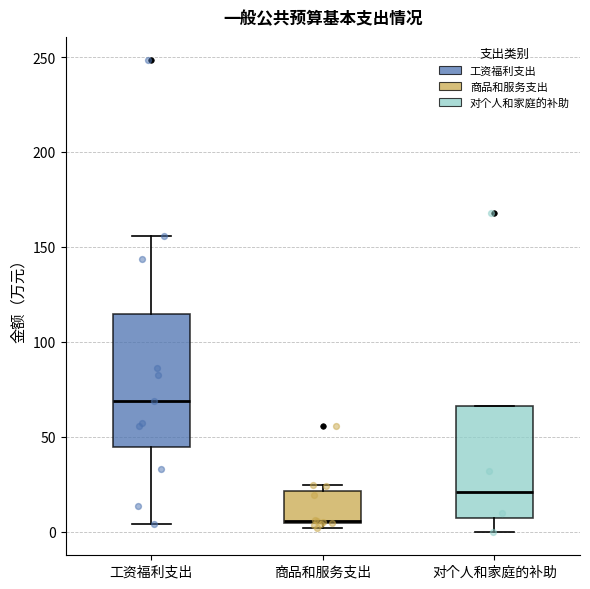

Where is the lower edge of the box for 工资福利支出 on the y-axis? The values are not printed on the chart, so give them approximately, as read against the axis.

45